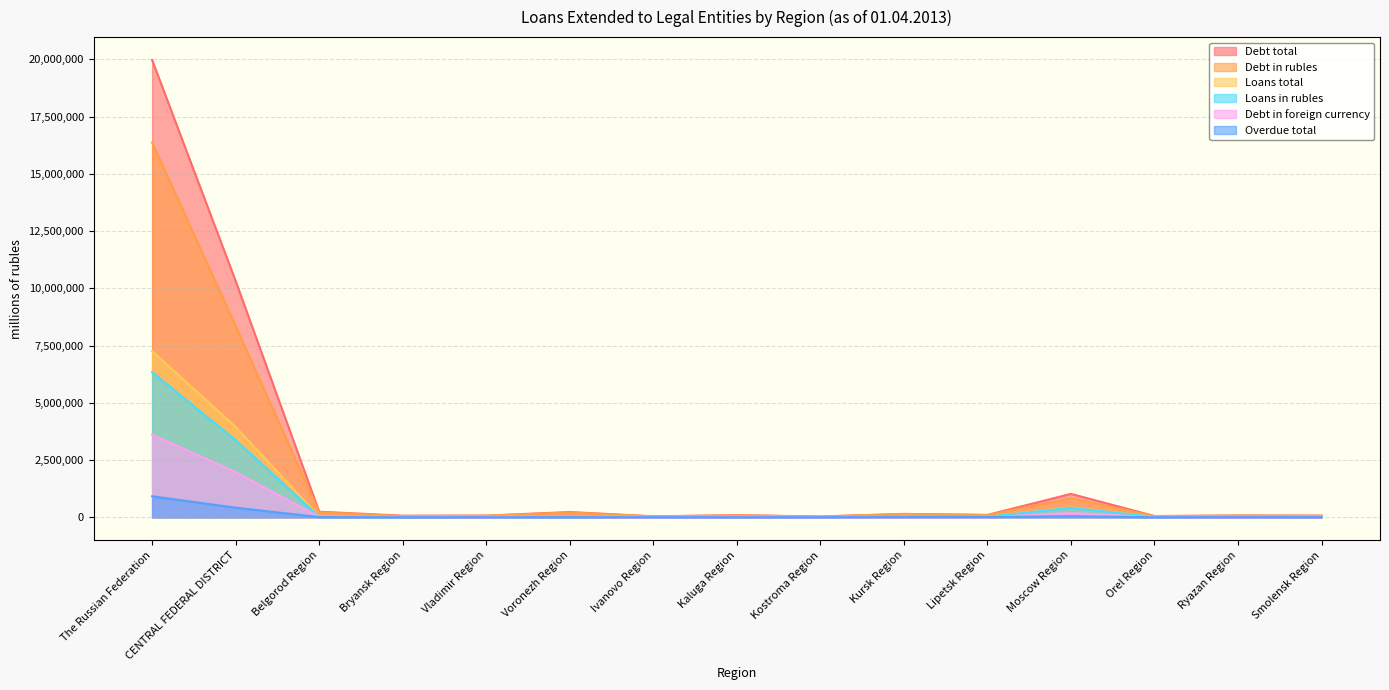

Does the chart display data point markers on the line(s)?

No